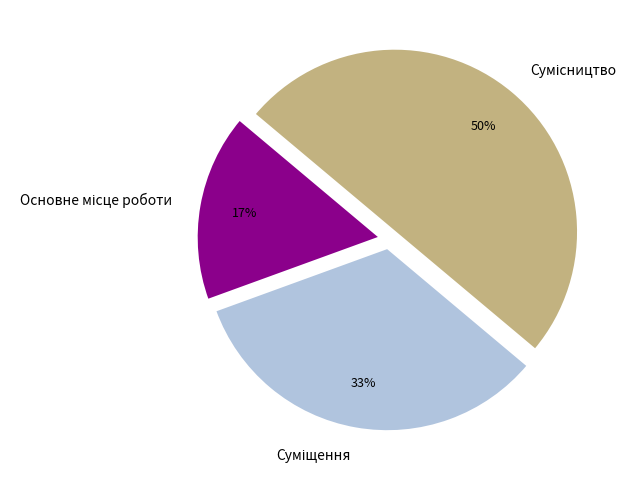

How many segments does this pie chart have?

3